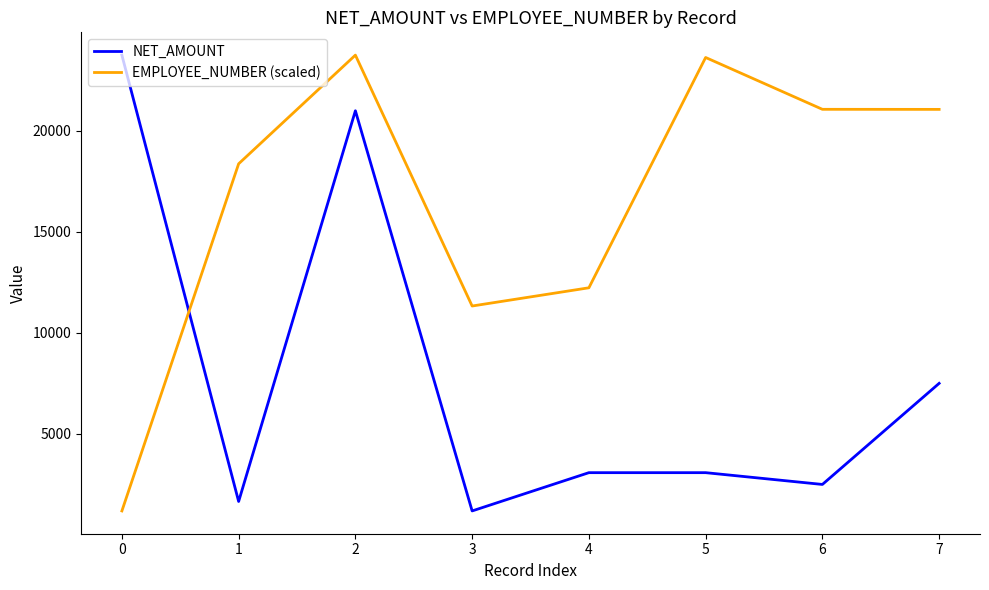

What is the lowest value of the NET_AMOUNT series?

1190.5